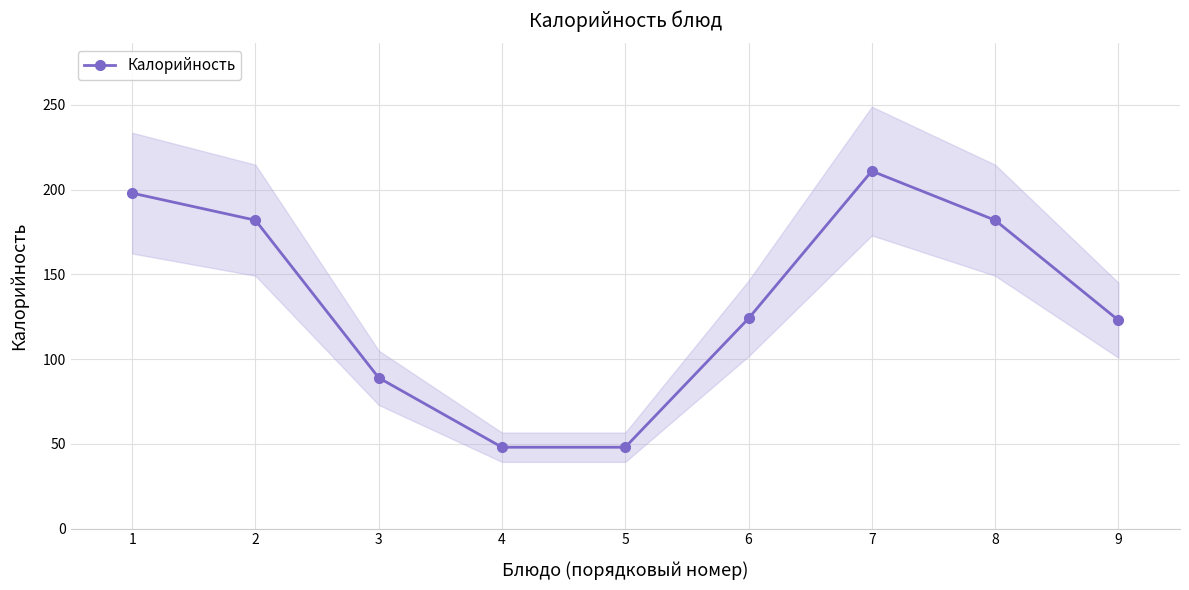

What is the maximum value shown in the chart?

211